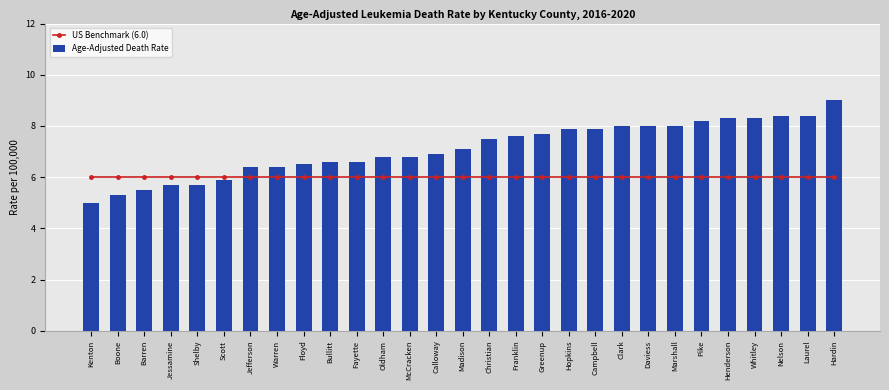

The Age-Adjusted Death Rate series shows 8.0 at Marshall. True or false?

True